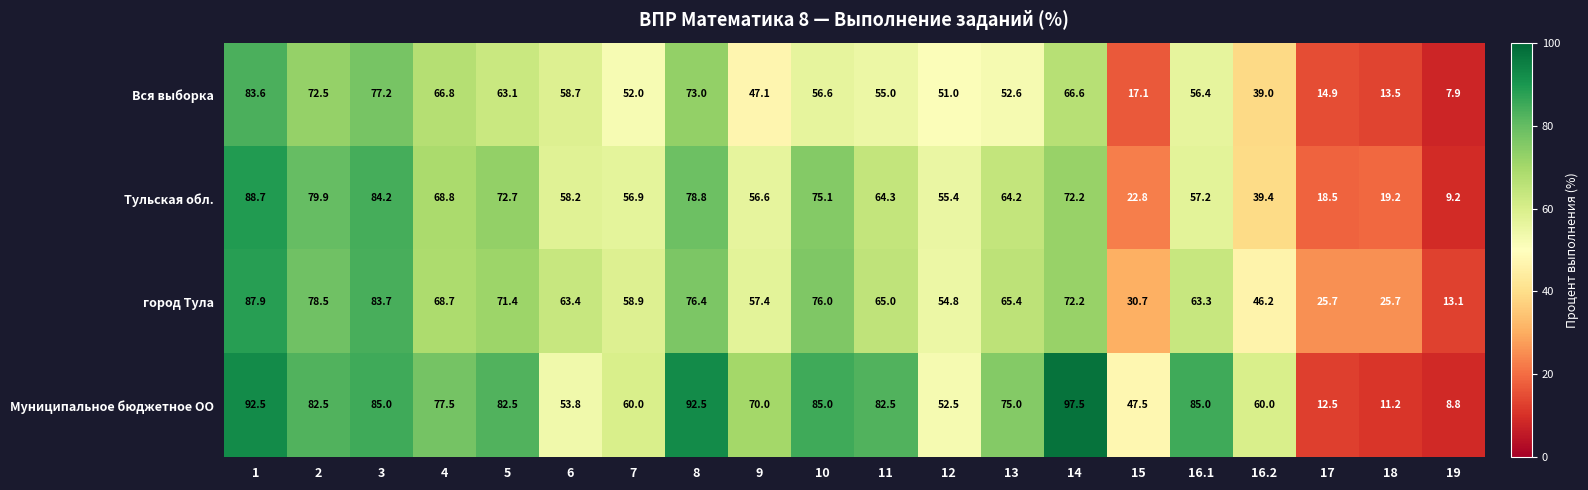

Is it true that Тульская обл. equals 79.9 at 2?

True